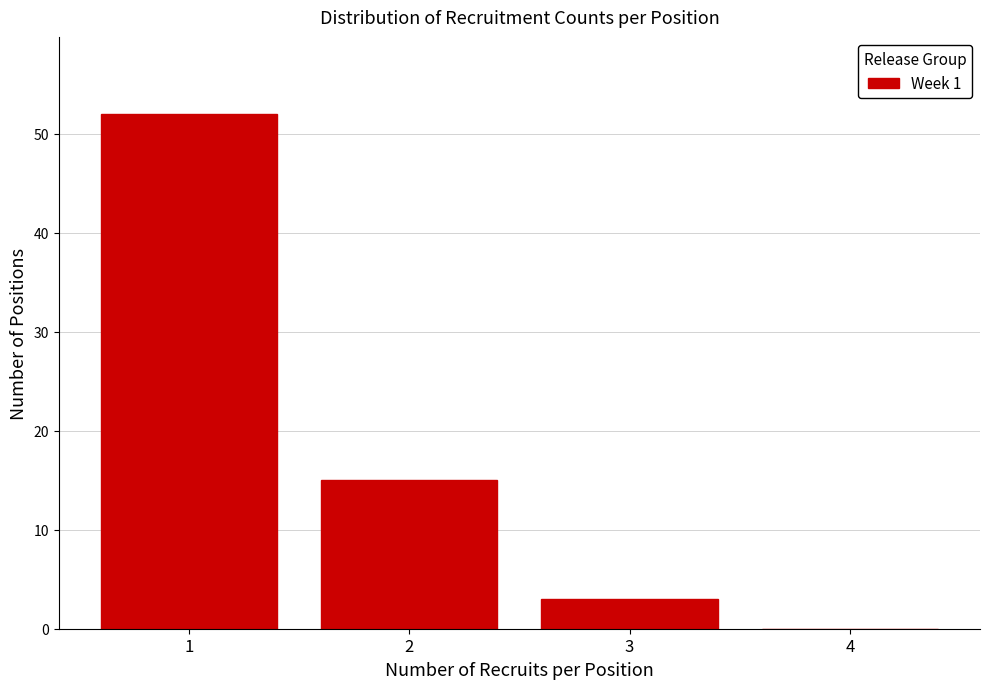

Reading left to right, transcribe all the data shown in this chart.

1=52	2=15	3=3	4=0